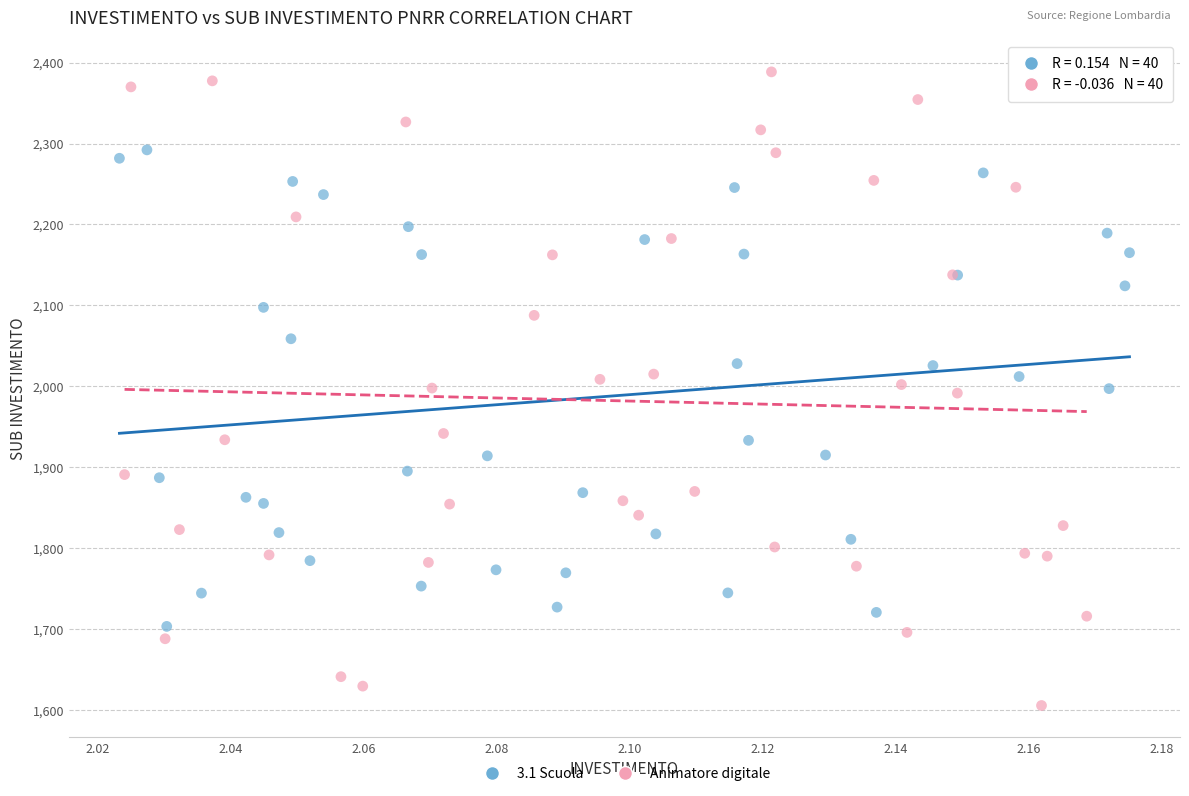

Which series contains the lowest Y value?

Animatore digitale